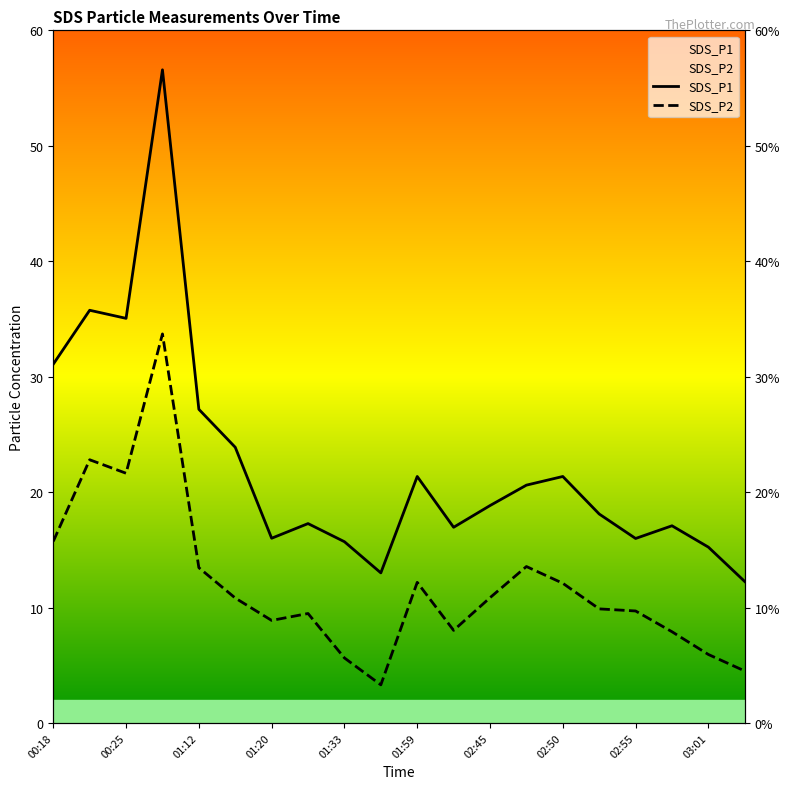

What is the smallest value displayed?

3.3